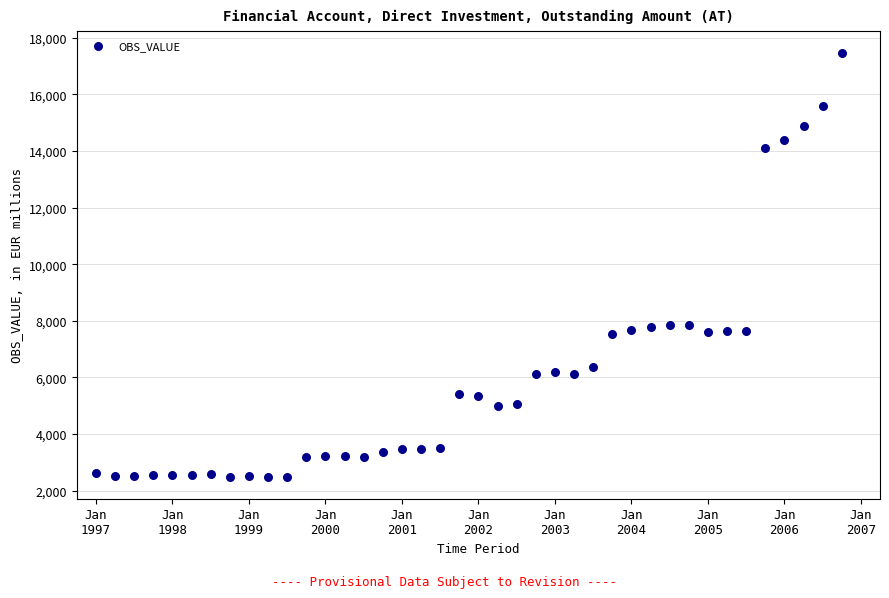

What is the range of Y values (max minus min)?

15019